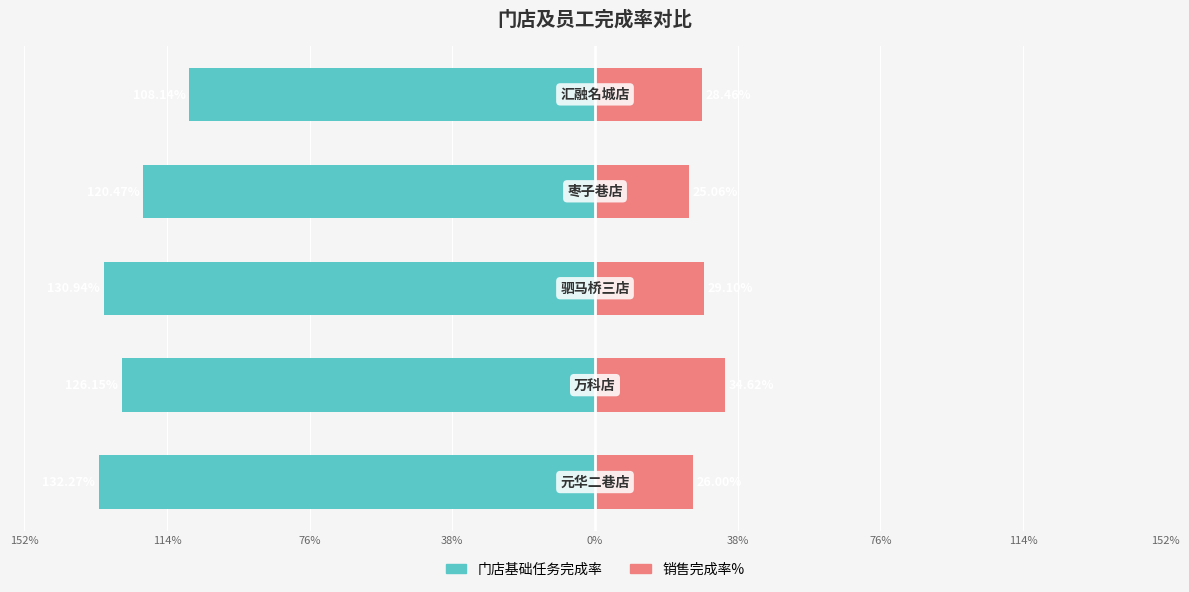

The 门店基础任务完成率 series shows -1.7 at 76%. True or false?

False